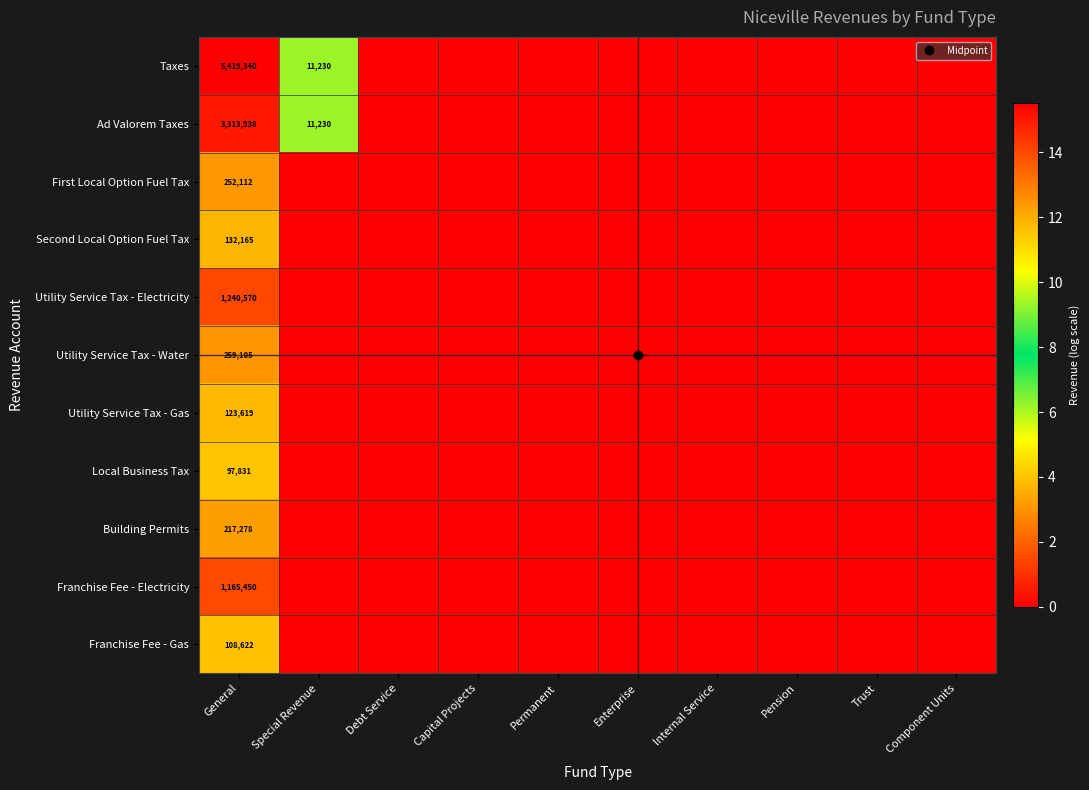

The value of Building Permits at Pension is 0.0. True or false?

True